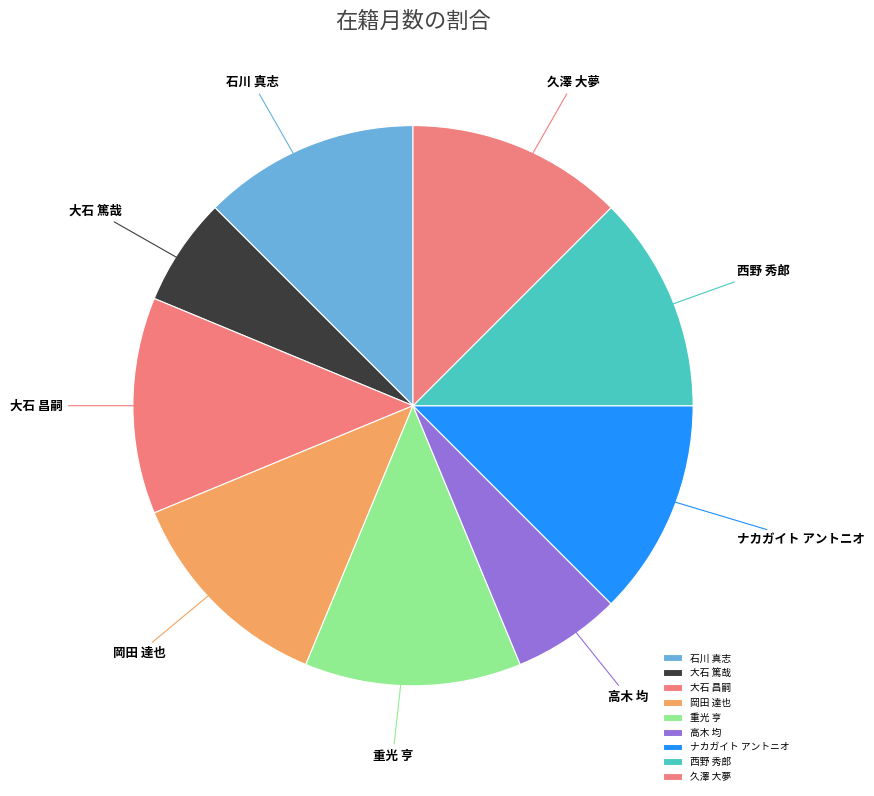

Between 久澤 大夢 and 高木 均, which is larger?

久澤 大夢